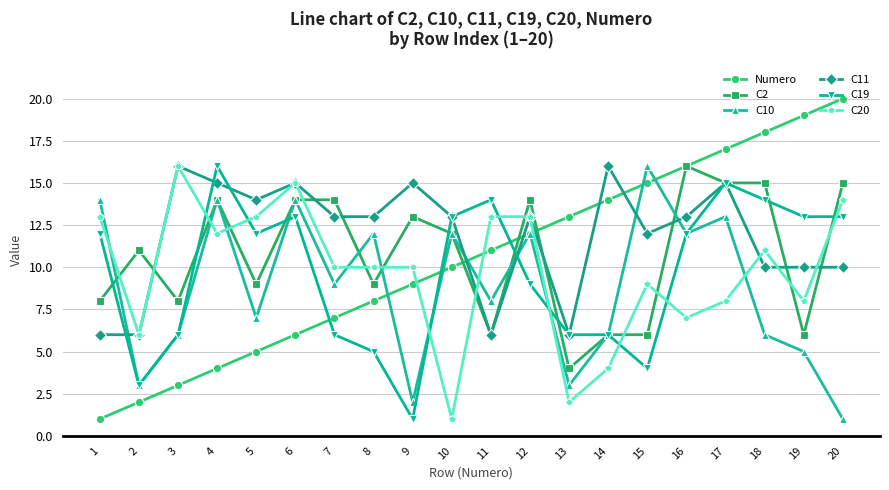

Is it true that Numero equals 12 at 19?

False